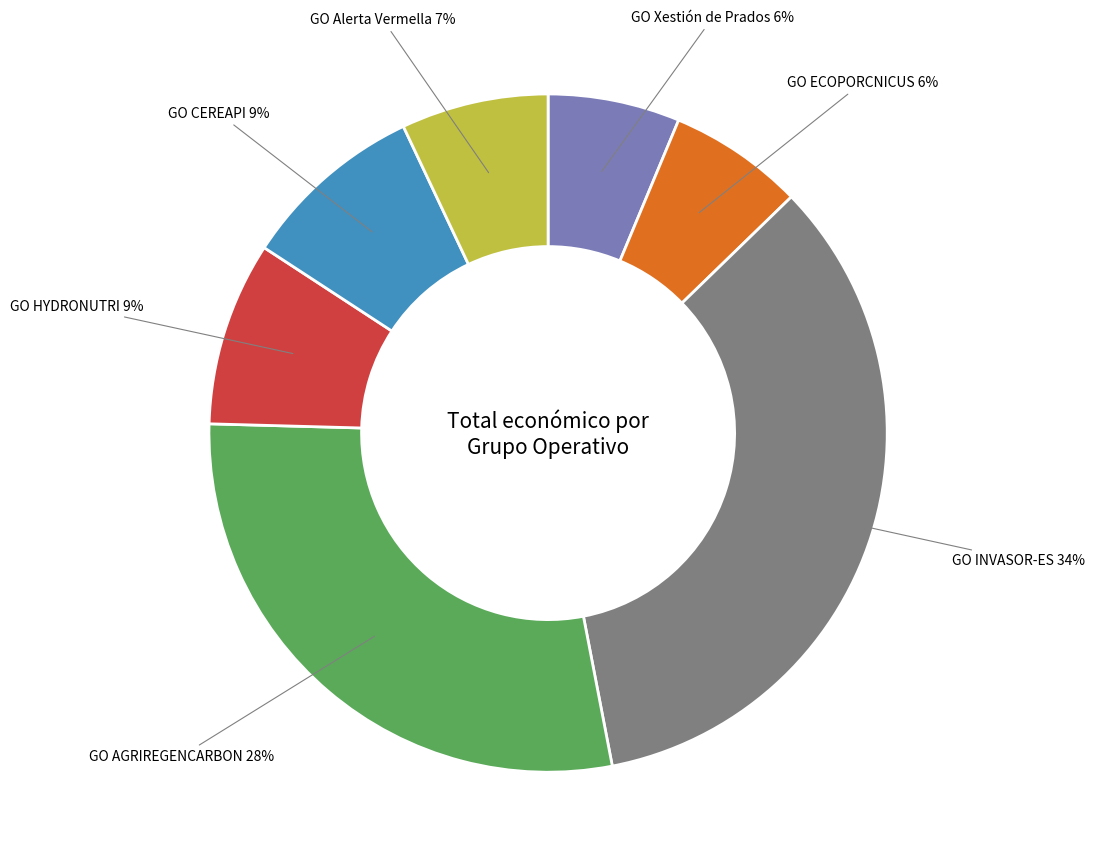

To the nearest percent, what is the difference between the GO Alerta Vermella and GO Xestión de Prados slice percentages?

1%